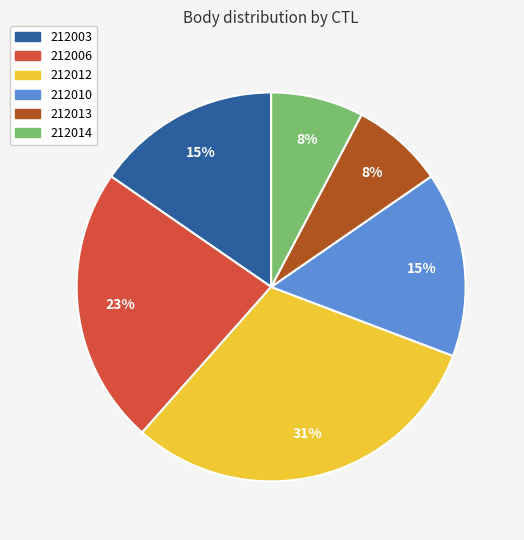

Does 212010 represent more than half of the total?

No